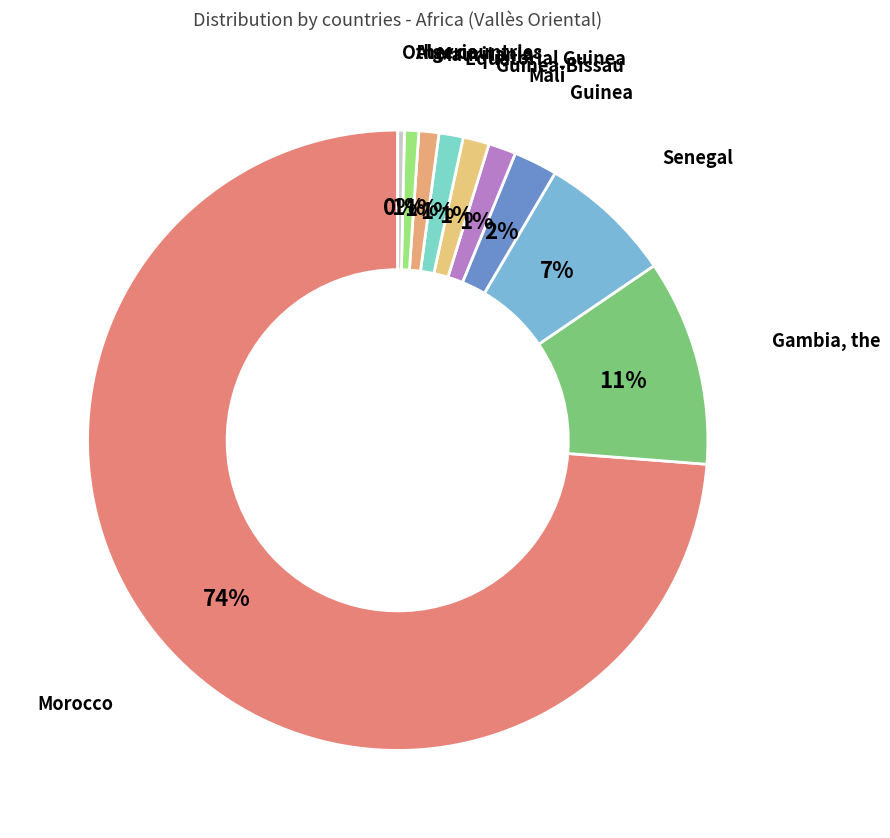

What is the majority slice?

Morocco